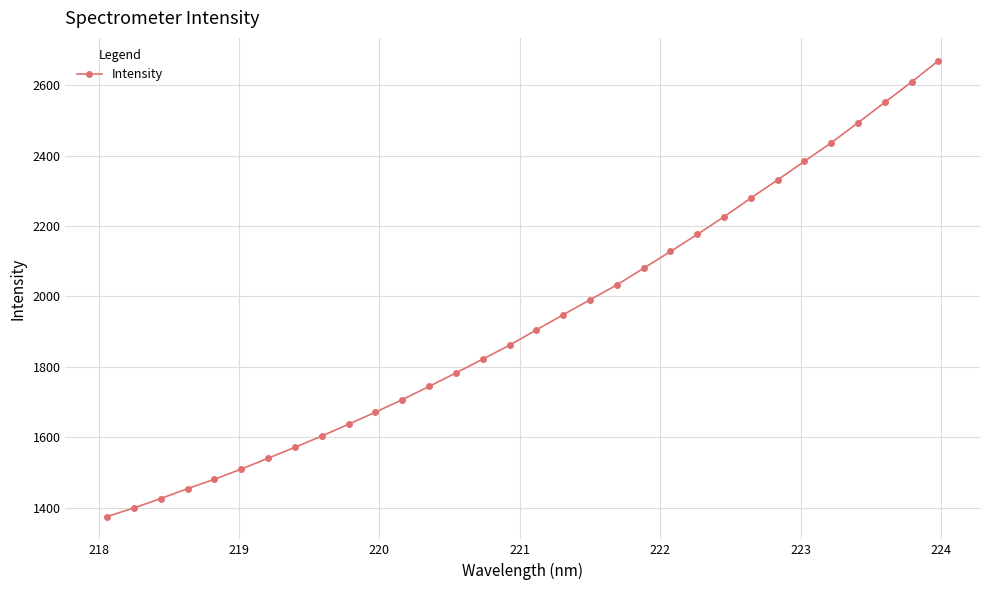

How many data points are less than 1904?

16